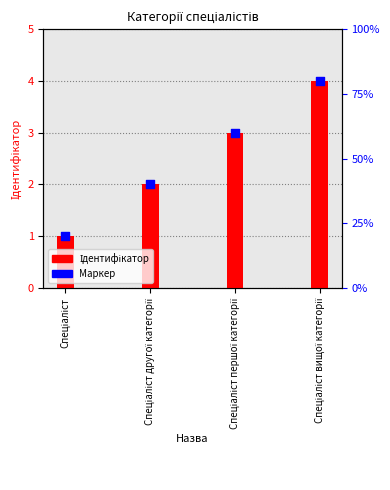

At how many categories does at least one series exceed 3?

1